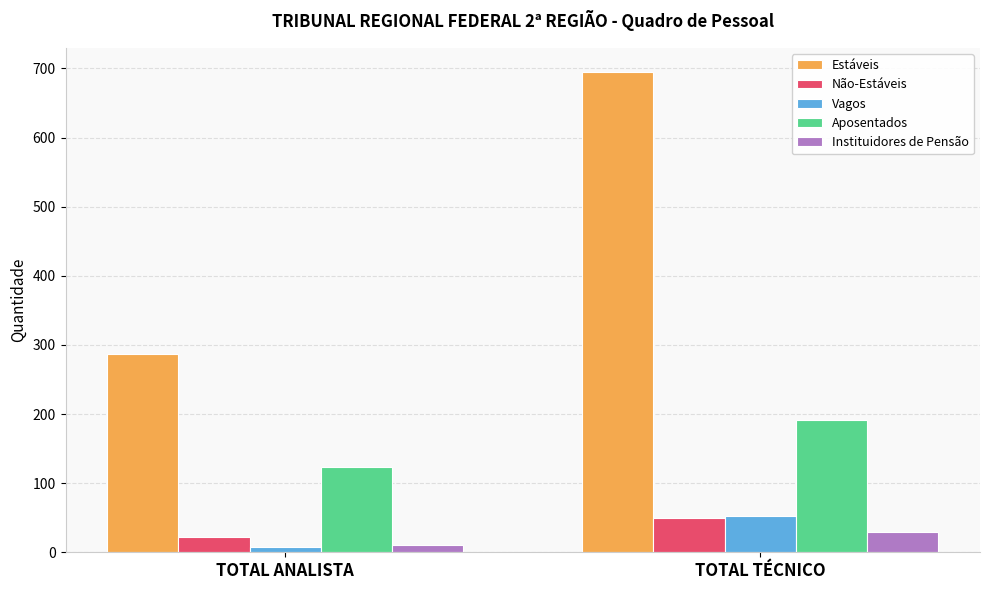

Which series has the largest total across all categories?

Estáveis